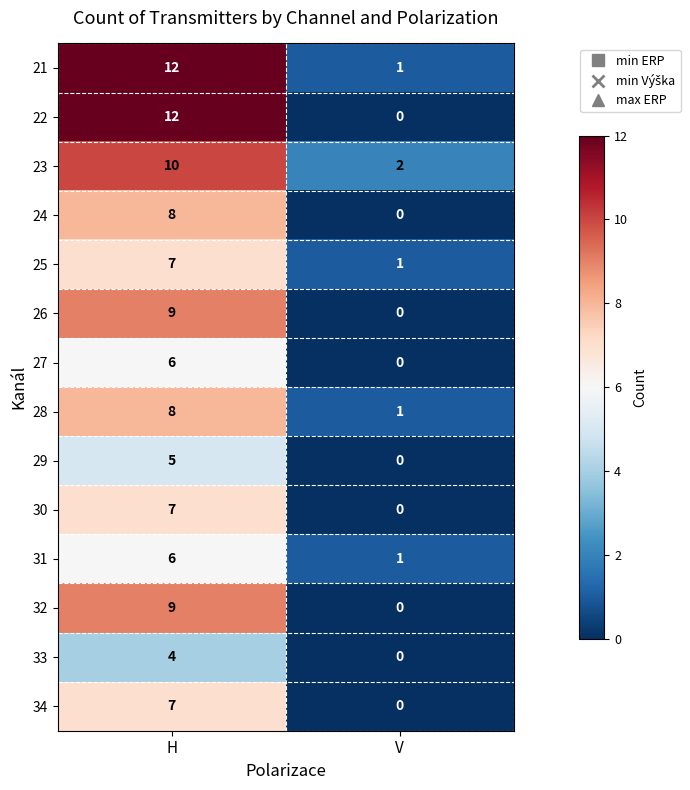

Reading left to right, what are all the values shown in this chart?

21: 12	1
22: 12	0
23: 10	2
24: 8	0
25: 7	1
26: 9	0
27: 6	0
28: 8	1
29: 5	0
30: 7	0
31: 6	1
32: 9	0
33: 4	0
34: 7	0